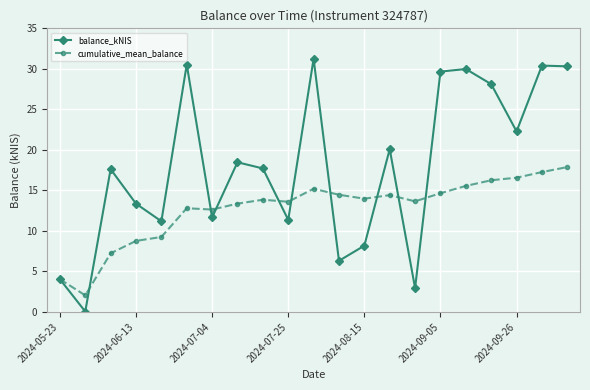

List the series in order of their peak value, lowest first.

cumulative_mean_balance, balance_kNIS